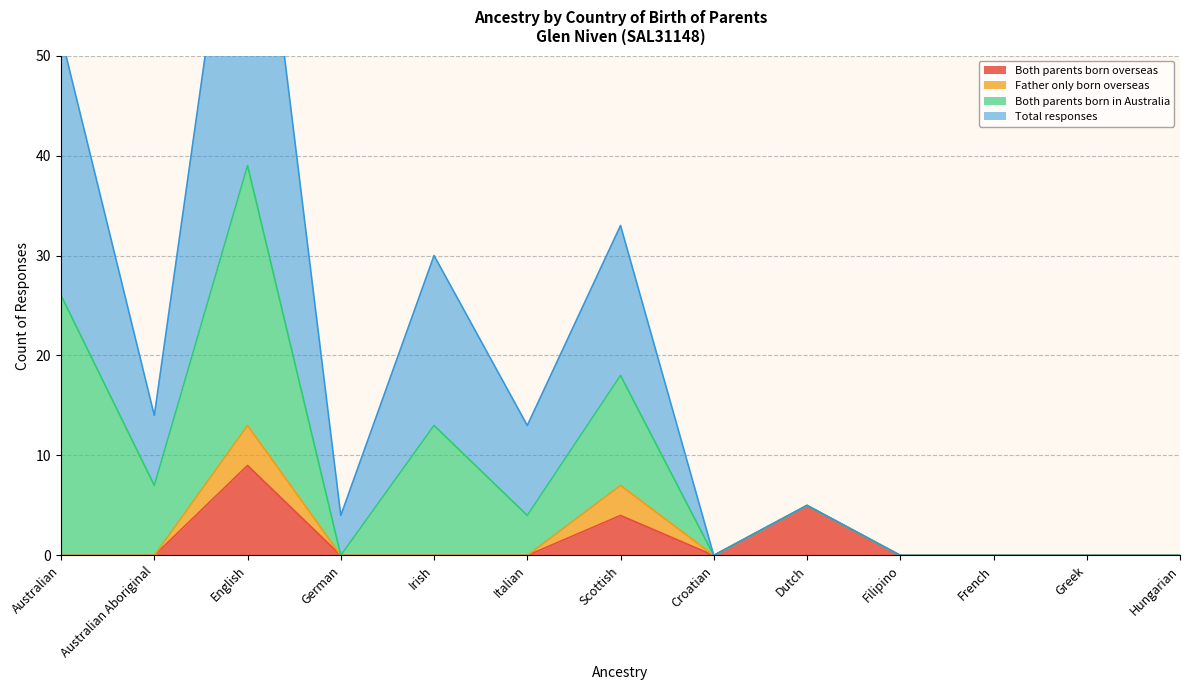

What is the value of the Total responses point at the 7th from the left?

33